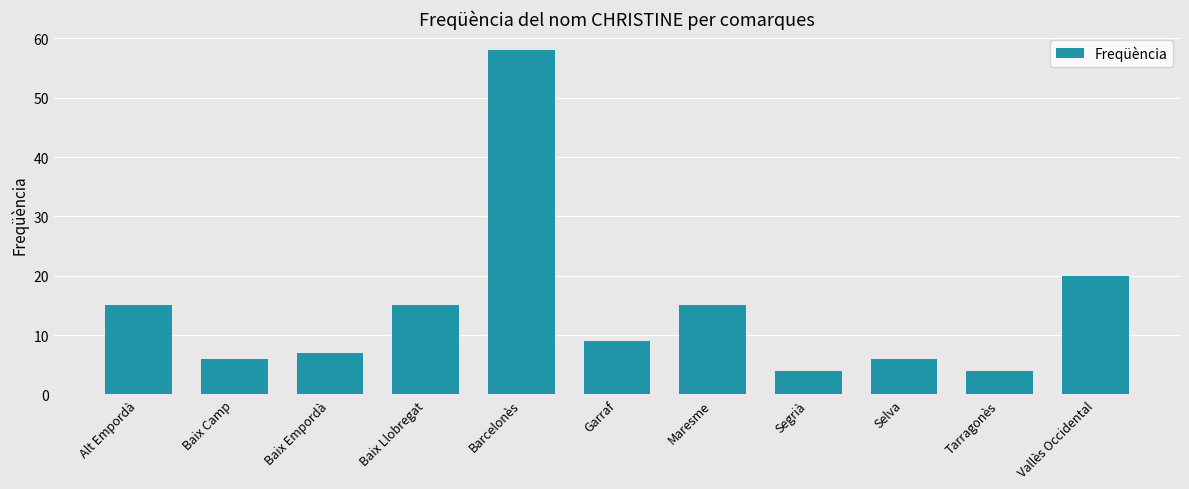

How many values are below 9?

5